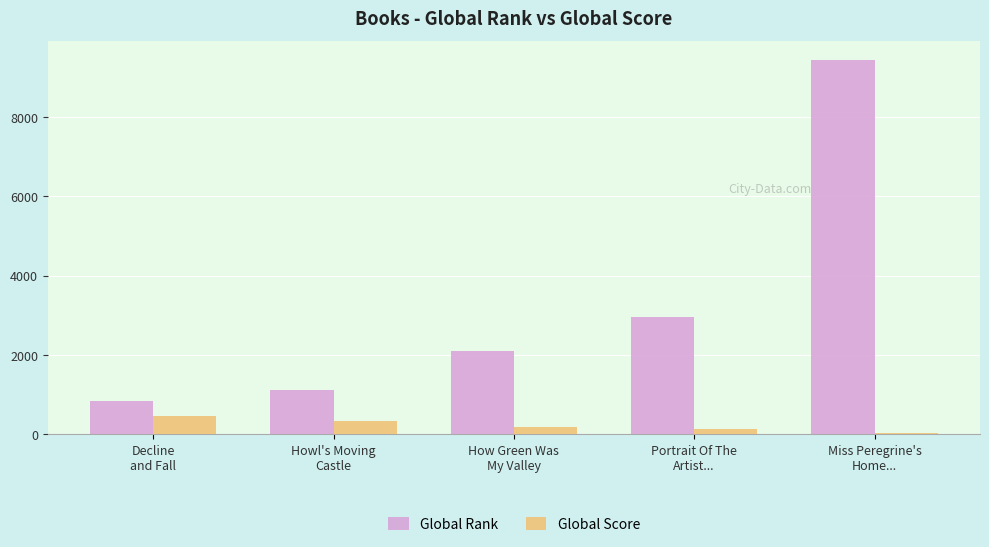

What is the greatest value displayed?

9447